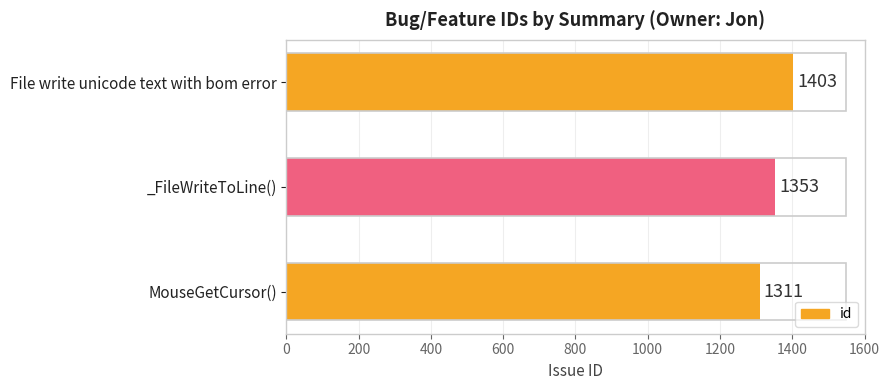

Approximately how many times larger is the value at File write unicode text with bom error compared to _FileWriteToLine()?

1.0